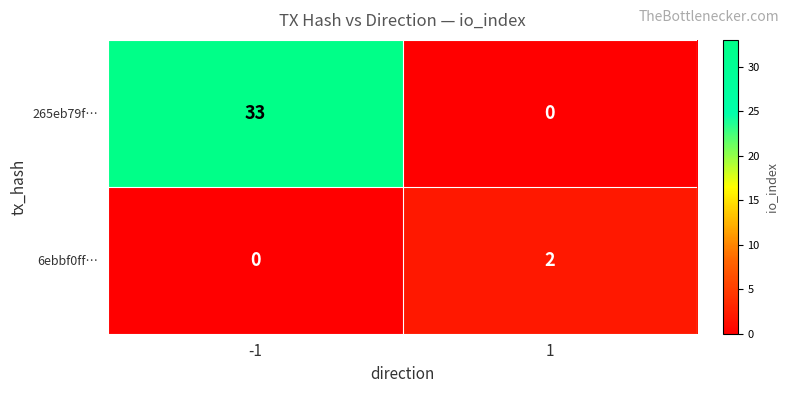

Rank the series by their maximum value, from highest to lowest.

265eb79f…, 6ebbf0ff…